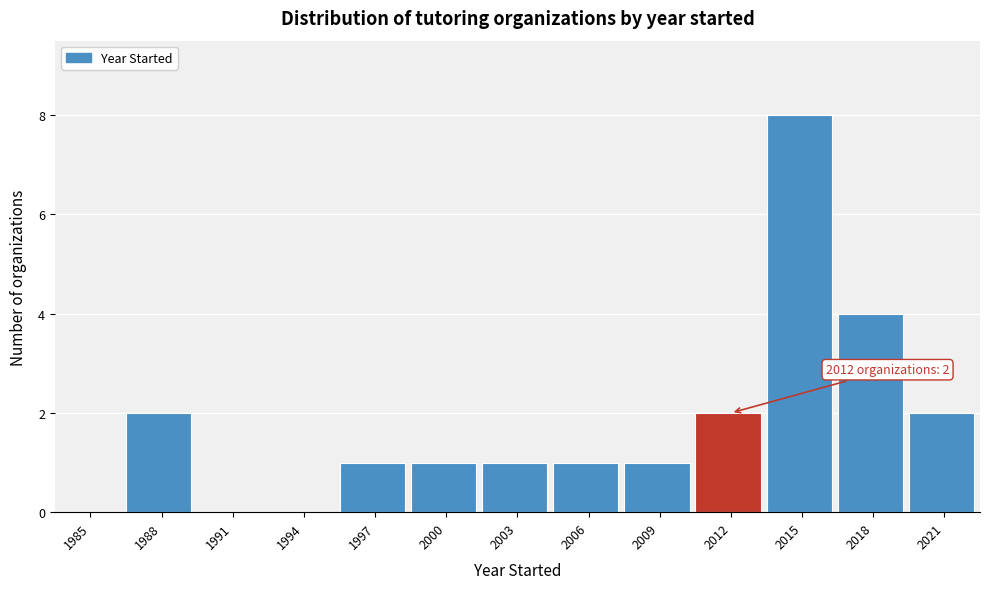

Reading left to right, what are all the values shown in this chart?

1985=0	1988=2	1991=0	1994=0	1997=1	2000=1	2003=1	2006=1	2009=1	2012=2	2015=8	2018=4	2021=2